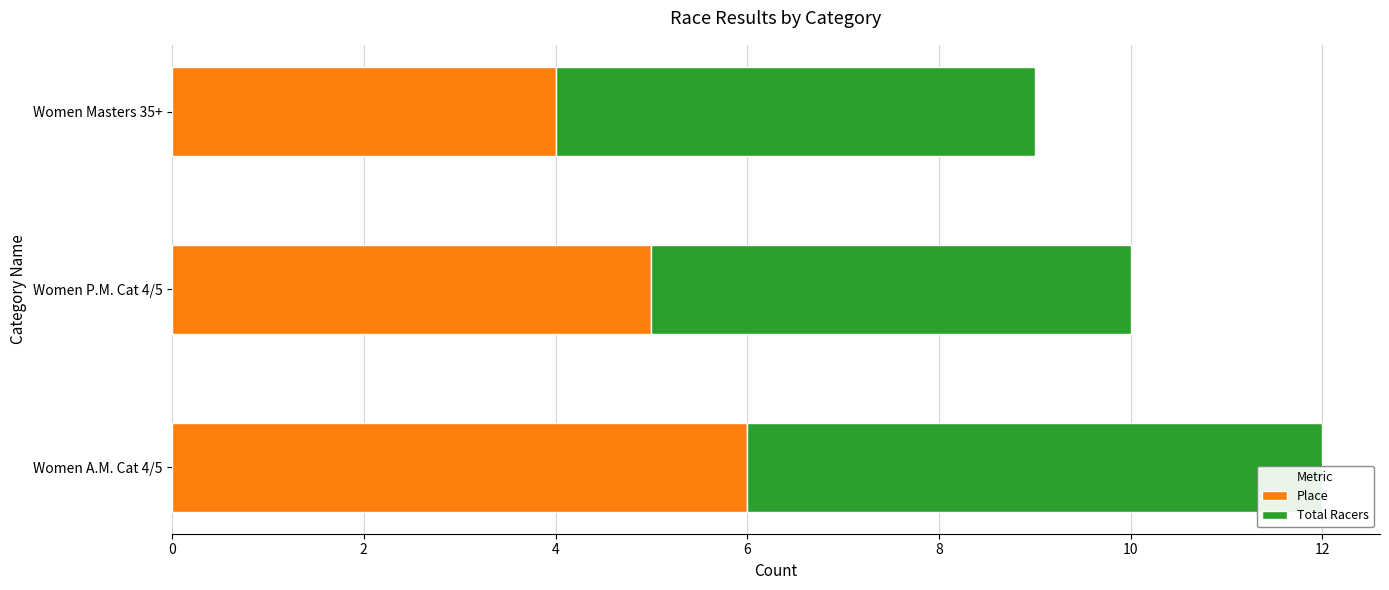

At 2, list the series in order from smallest to largest.

Place, Total Racers